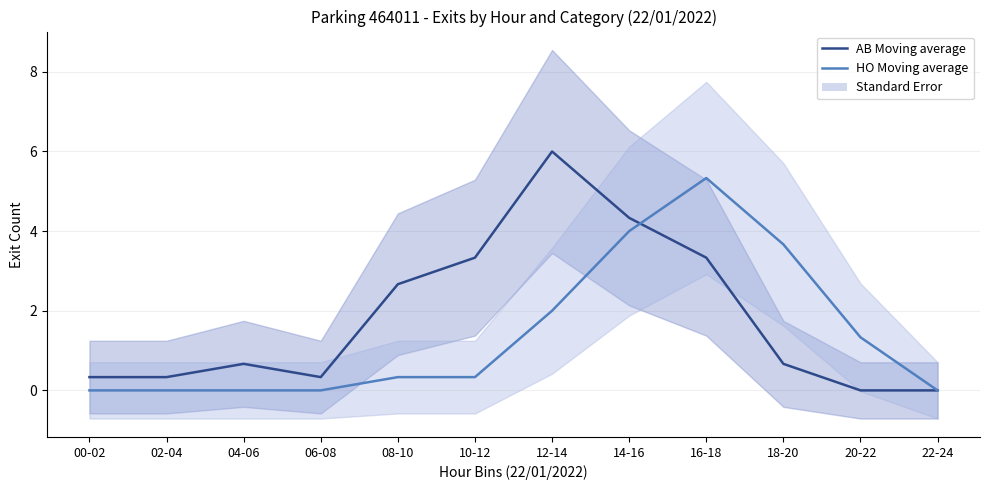

How many intersections are there between AB Moving average and HO Moving average?

1